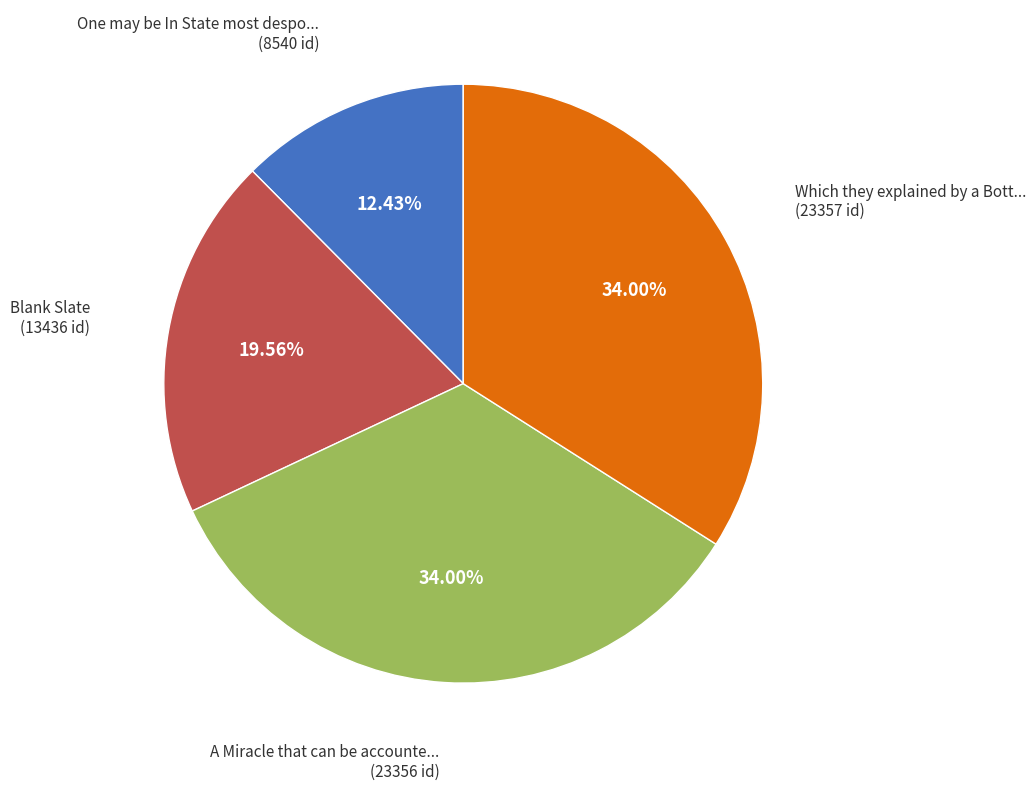

To the nearest percent, what is the difference between the largest and smallest slice percentages?

22%